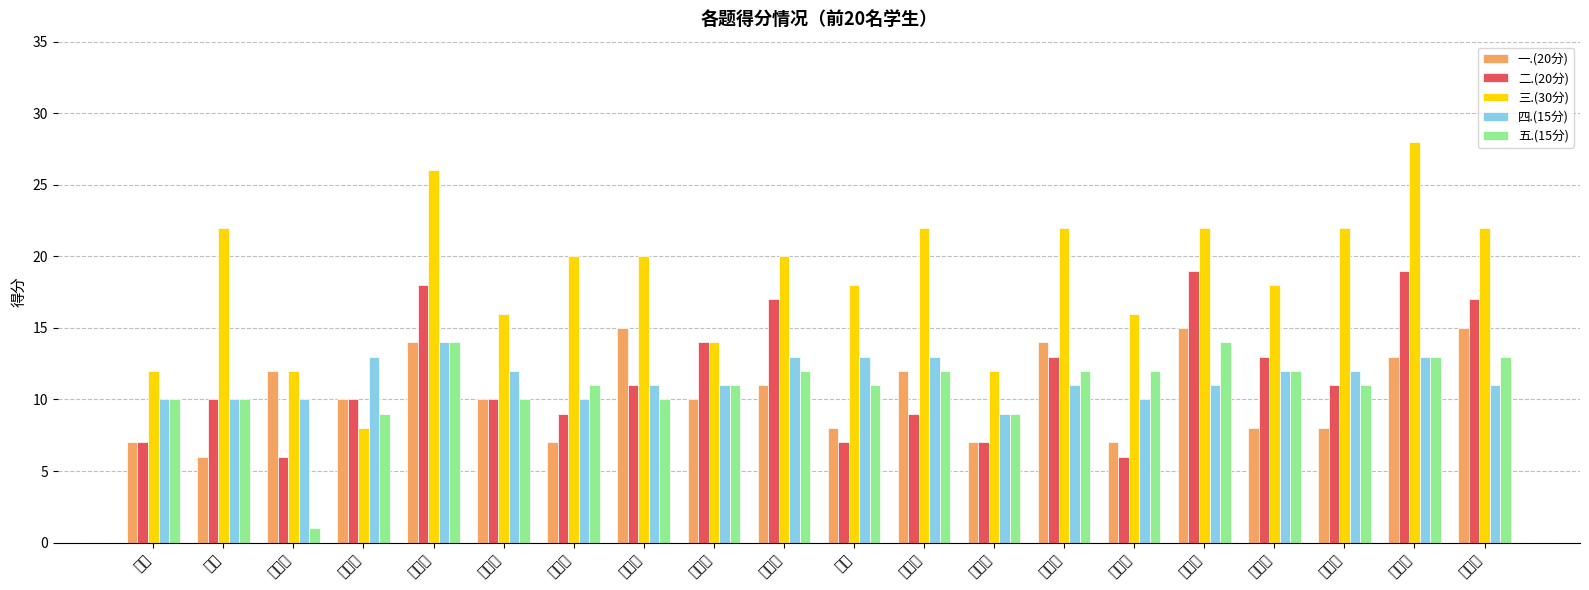

Which category has the highest value across all series?

王英昊